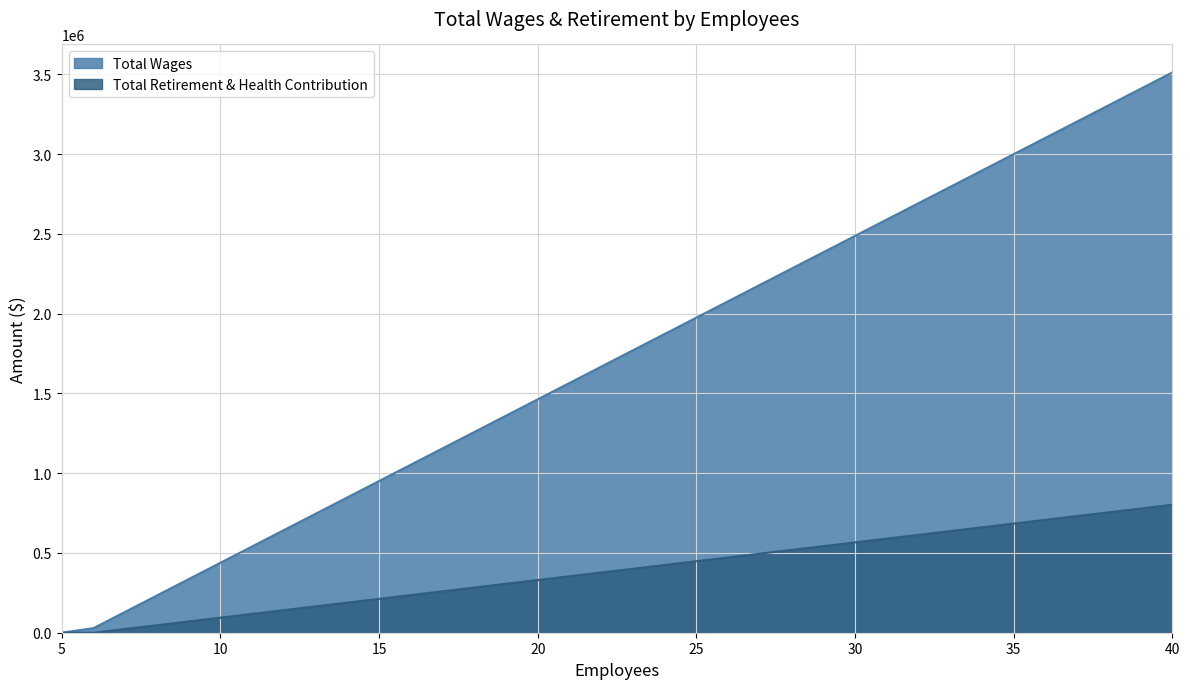

List the series in order of their peak value, highest first.

Total Wages, Total Retirement & Health Contribution